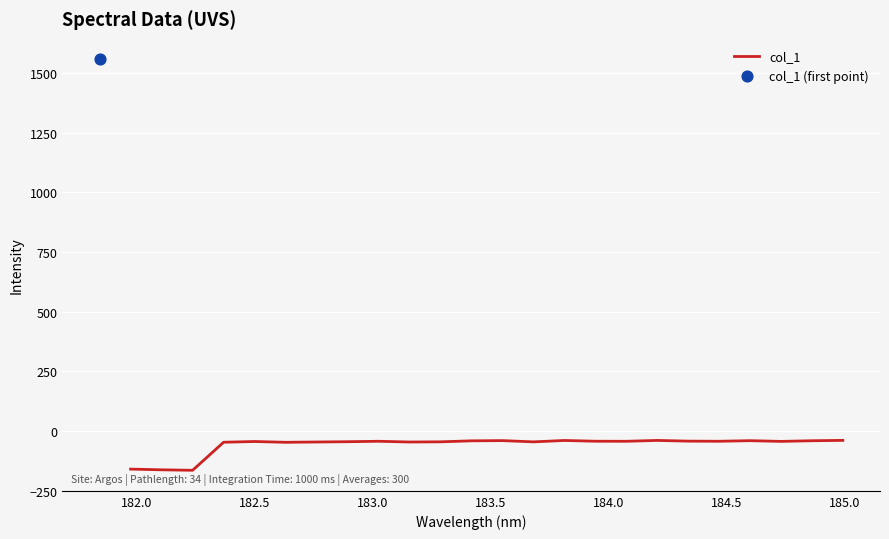

What is the maximum value for col_1?

-39.5